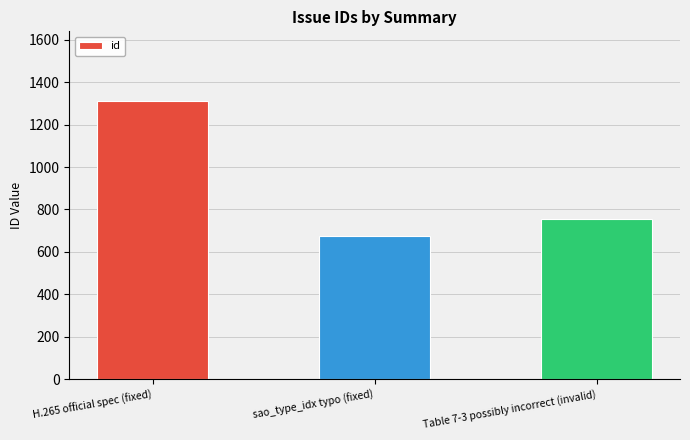

Are the bars grouped side by side (vs. stacked)?

No